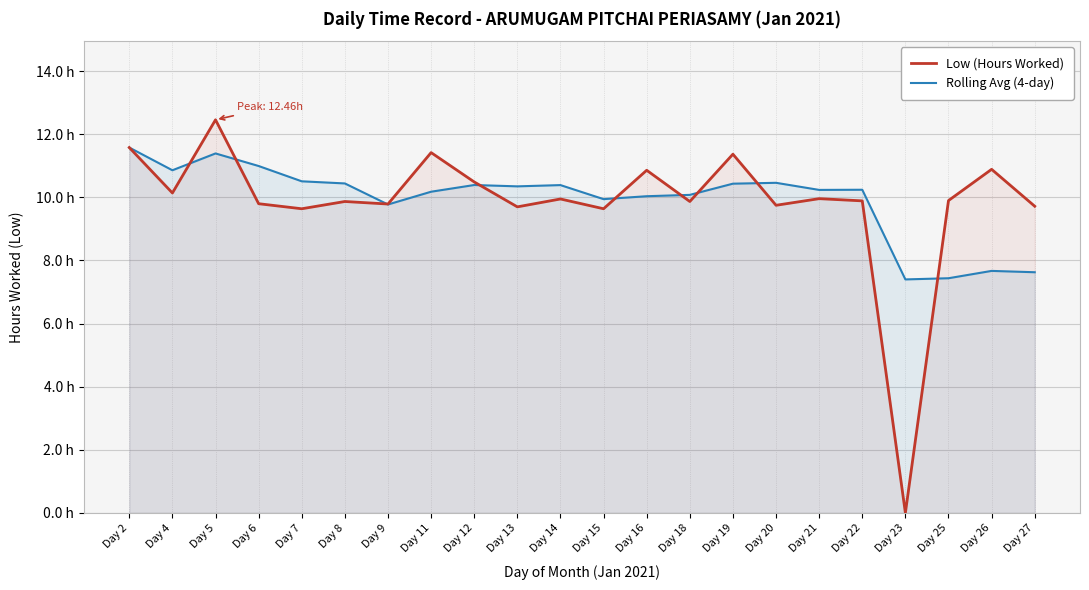

Reading left to right, what are all the values shown in this chart?

Low (Hours Worked): Day 2=11.6	Day 4=10.1	Day 5=12.5	Day 6=9.8	Day 7=9.6	Day 8=9.9	Day 9=9.8	Day 11=11.4	Day 12=10.5	Day 13=9.7	Day 14=9.9	Day 15=9.6	Day 16=10.9	Day 18=9.9	Day 19=11.4	Day 20=9.8	Day 21=10.0	Day 22=9.9	Day 23=0.0	Day 25=9.9	Day 26=10.9	Day 27=9.7
Rolling Avg (4-day): Day 2=11.6	Day 4=10.9	Day 5=11.4	Day 6=11.0	Day 7=10.5	Day 8=10.4	Day 9=9.8	Day 11=10.2	Day 12=10.4	Day 13=10.4	Day 14=10.4	Day 15=9.9	Day 16=10.0	Day 18=10.1	Day 19=10.4	Day 20=10.5	Day 21=10.2	Day 22=10.2	Day 23=7.4	Day 25=7.4	Day 26=7.7	Day 27=7.6